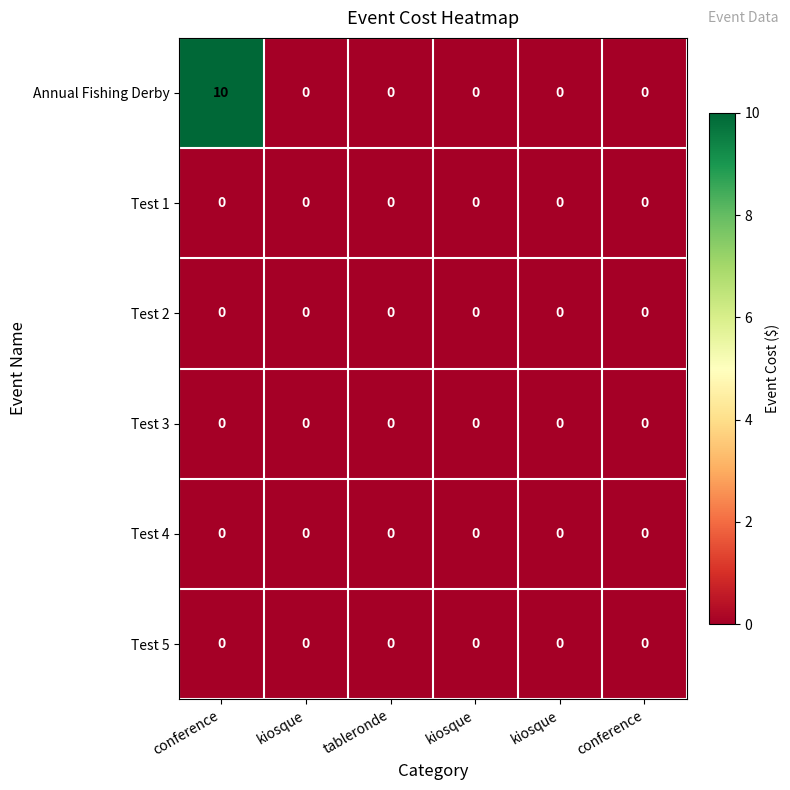

Which series has the largest range (max minus min)?

Annual Fishing Derby